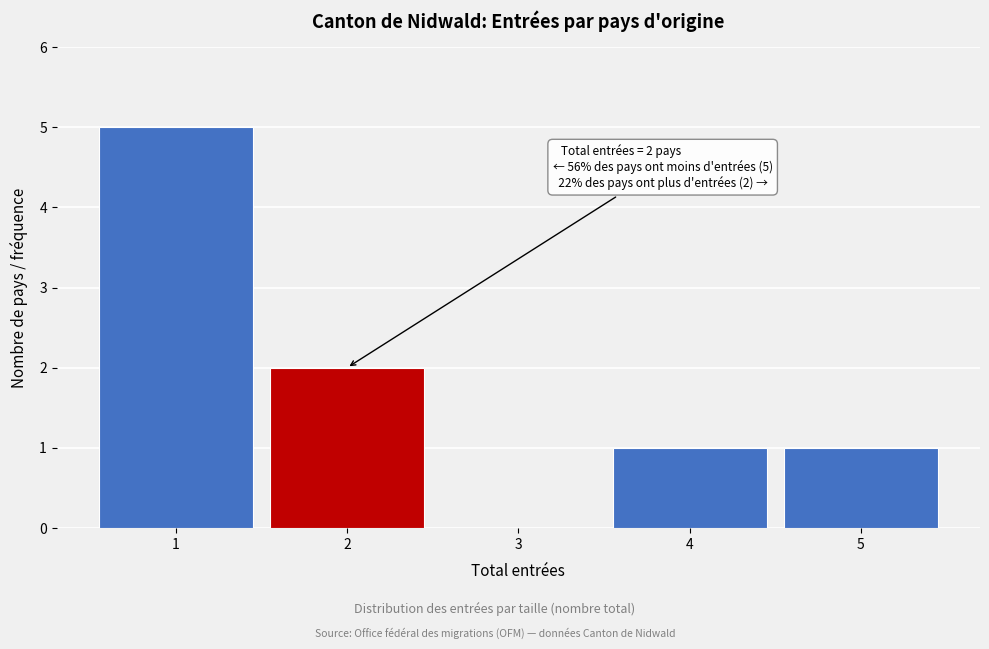

Reading left to right, transcribe all the data shown in this chart.

1=5	2=2	3=0	4=1	5=1